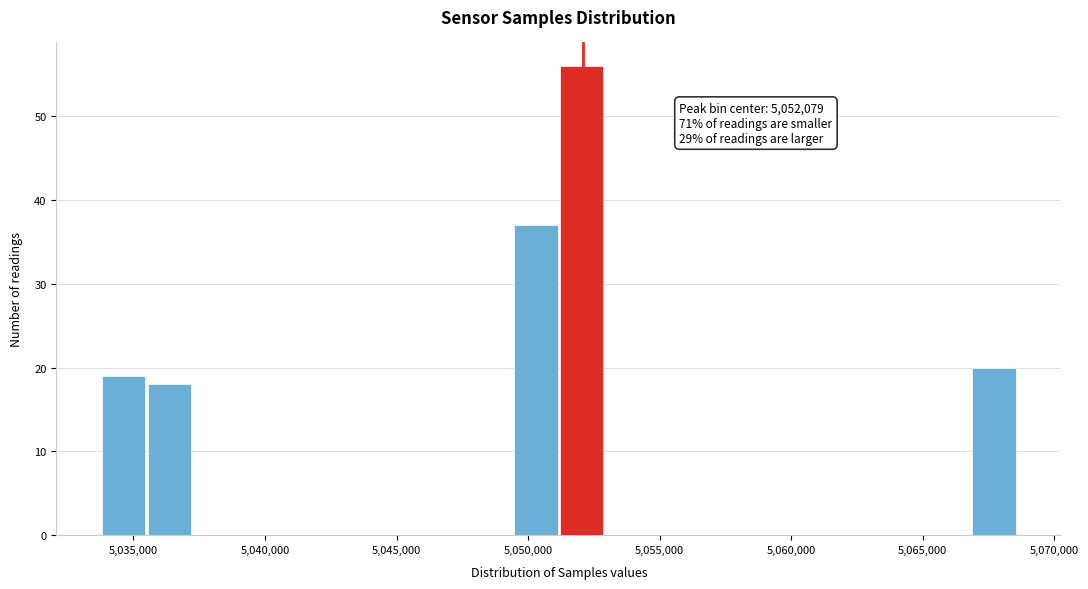

Read against the x-axis, roughly where is the centre of the tallest bar?

5052000